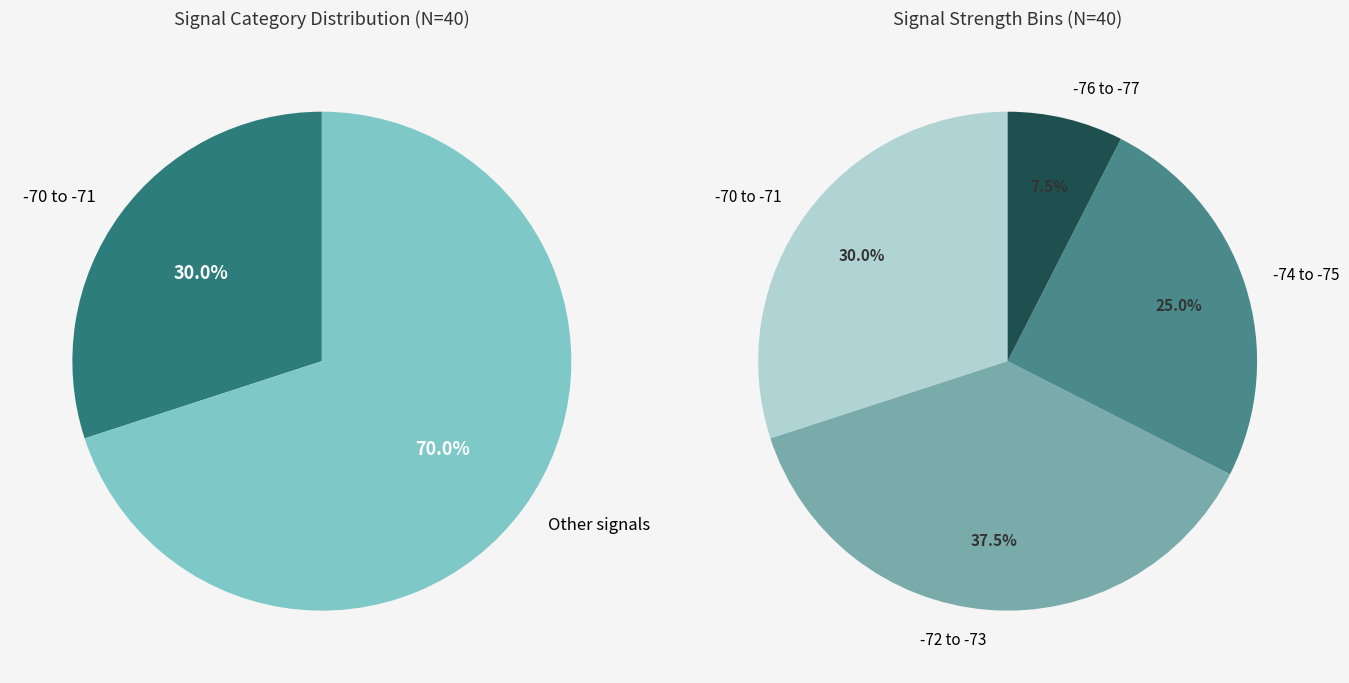

Between 37 and 8, which is larger?

37